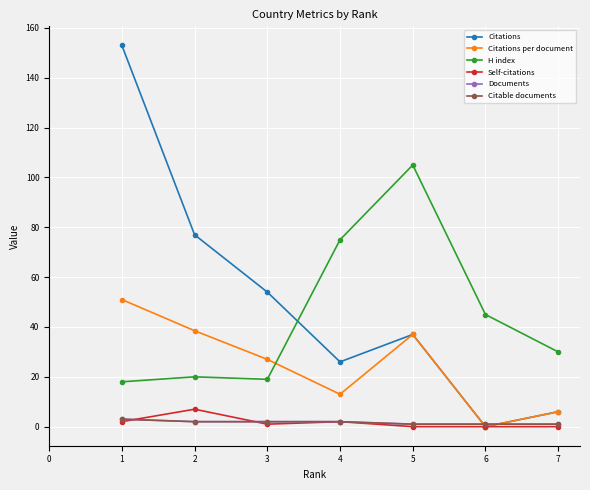

Does the chart have visible grid lines?

Yes